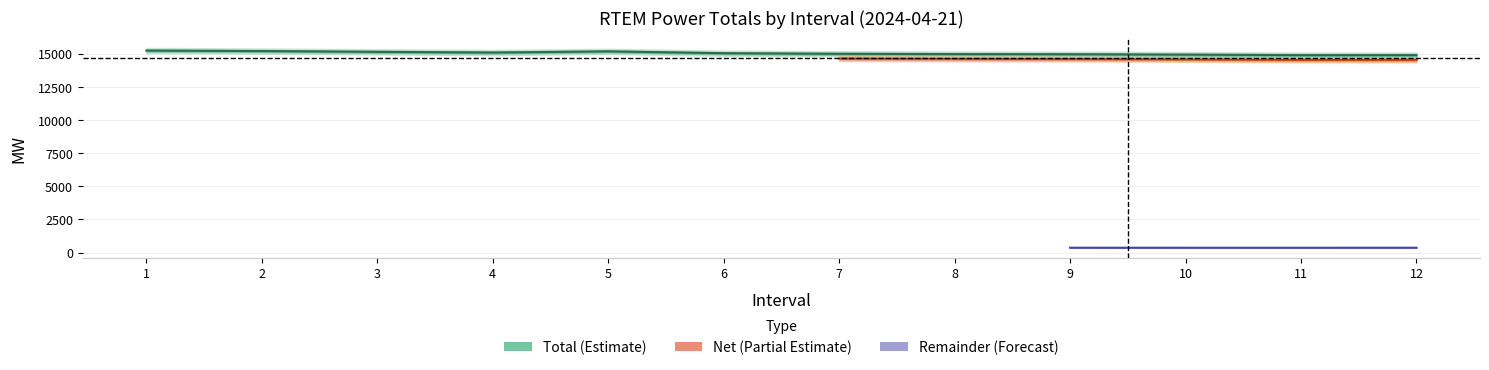

True or false: Net has a value of 9616.7 at 3.

False